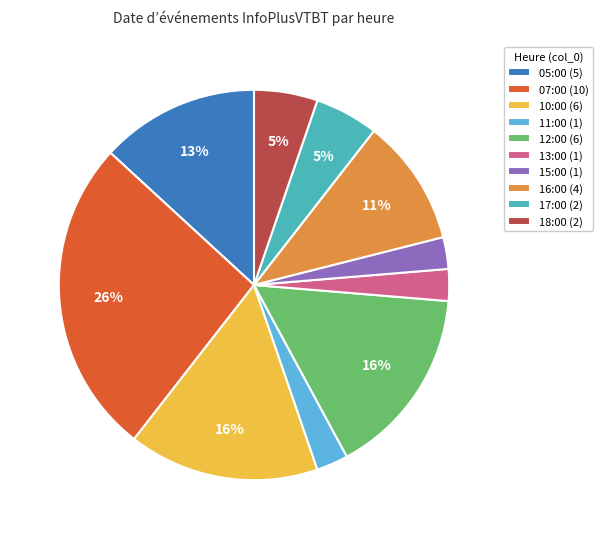

What is the ratio of the value at 16:00 (4) to the value at 12:00 (6)?

0.7